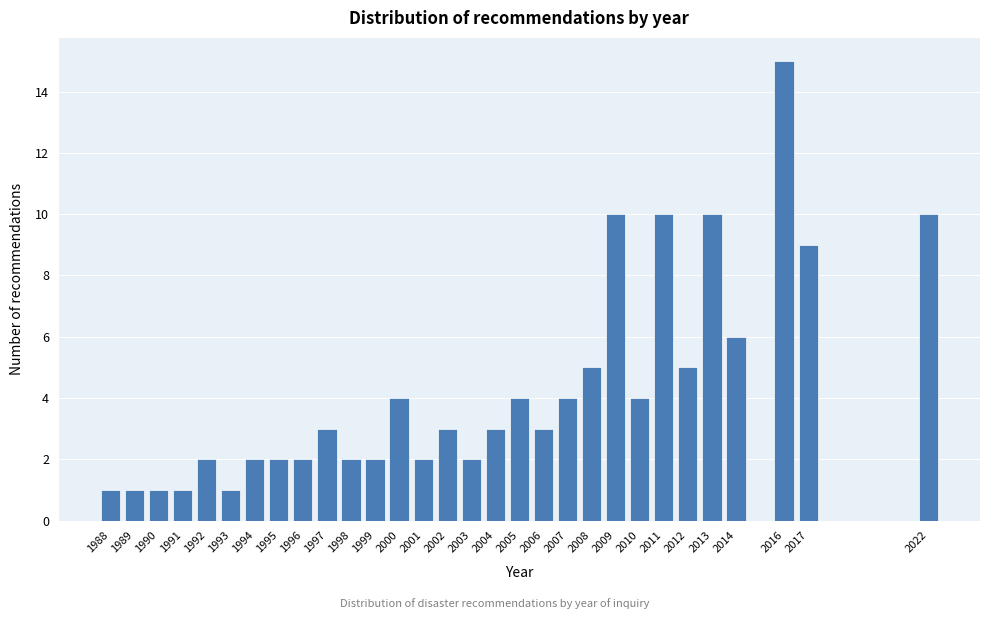

Reading right to left, what are all the values shown in this chart?

10	9	15	6	10	5	10	4	10	5	4	3	4	3	2	3	2	4	2	2	3	2	2	2	1	2	1	1	1	1